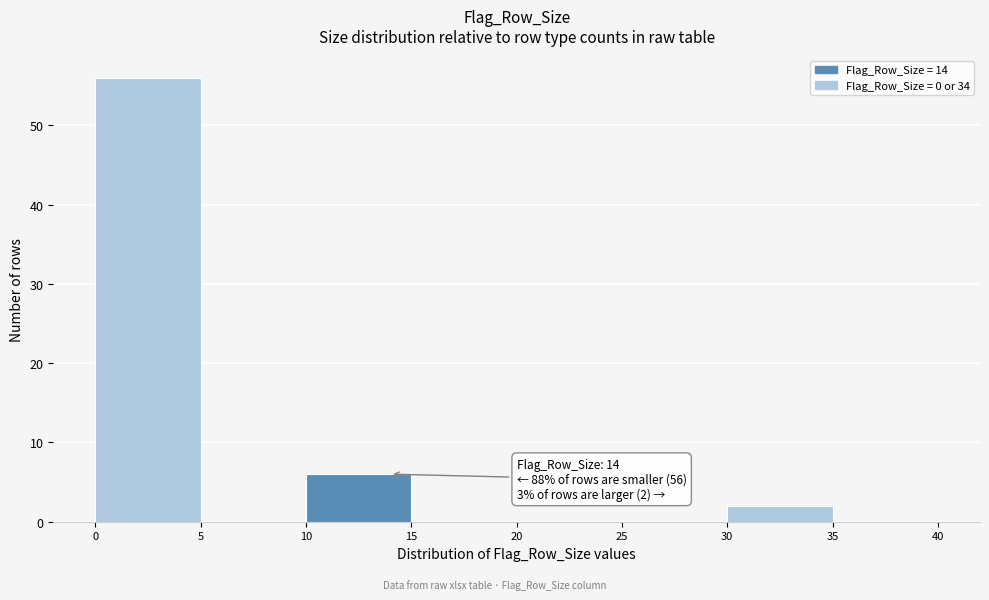

Which range on the x-axis has the tallest bar?

0 to 5